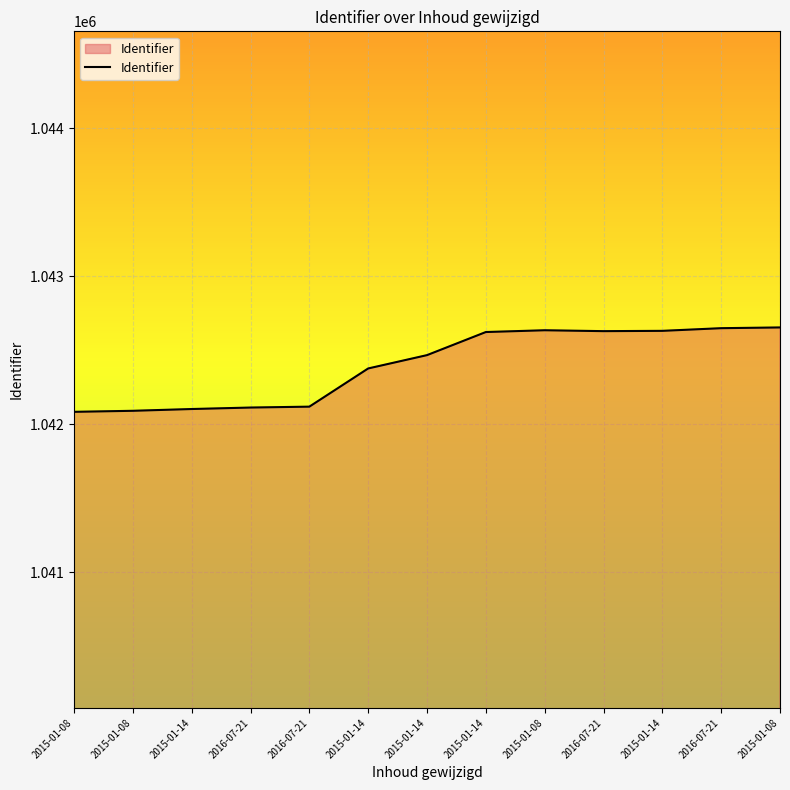

Reading left to right, what are all the values shown in this chart?

1042083	1042090	1042102	1042112	1042118	1042376	1042466	1042622	1042634	1042628	1042630	1042648	1042653